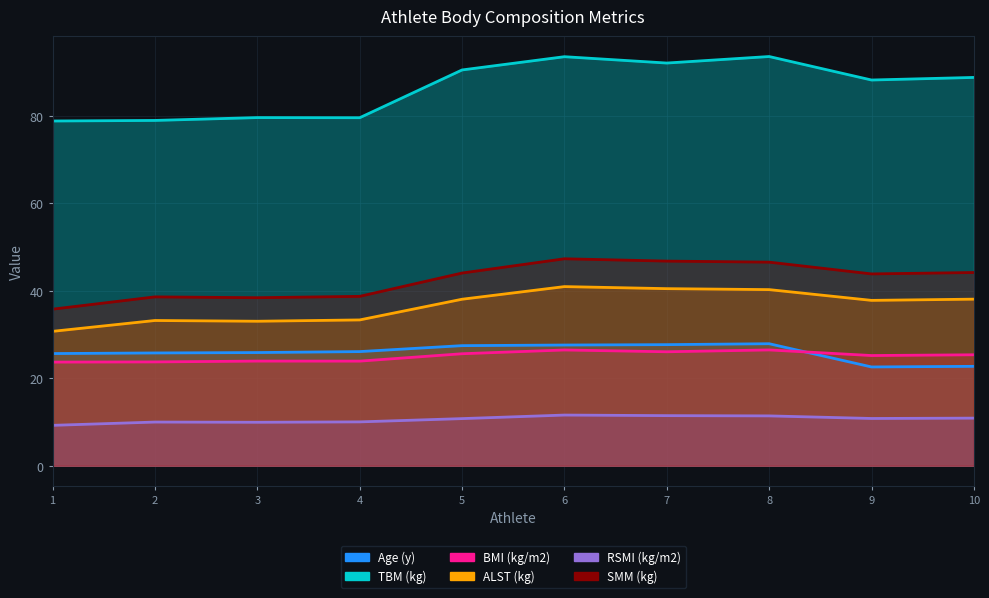

True or false: ALST (kg) and BMI (kg/m2) cross at least once.

False